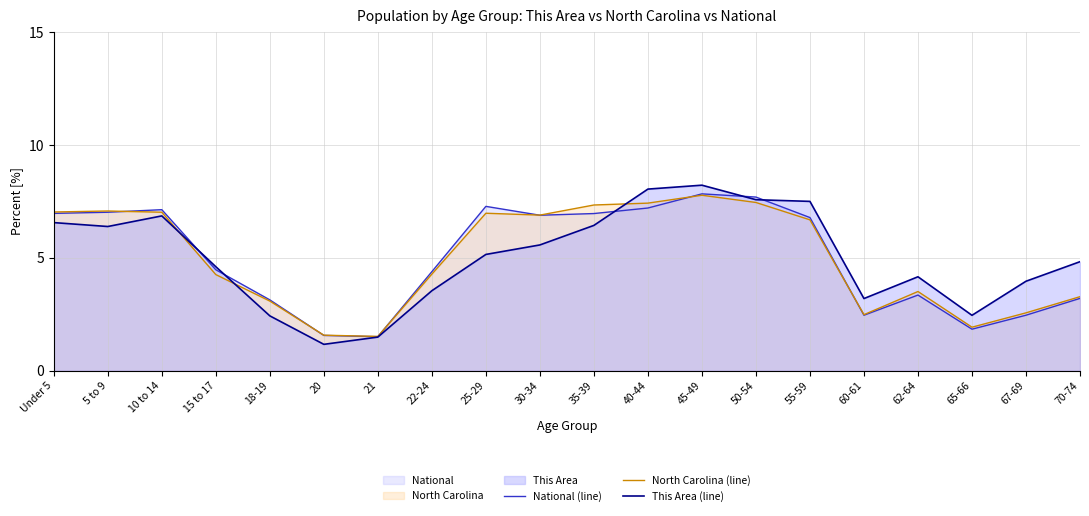

At which category does the chart reach its peak across all series?

45-49